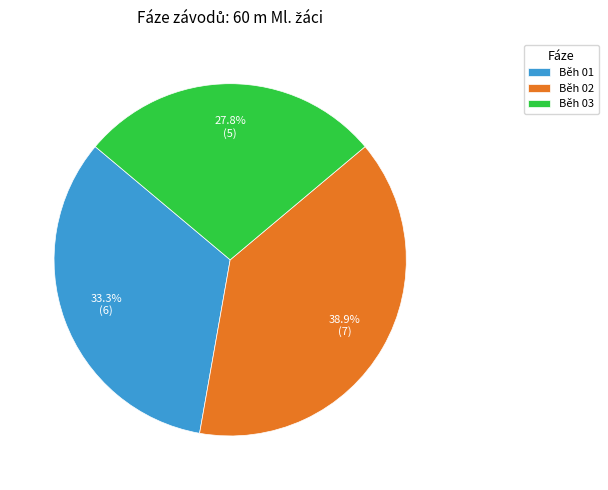

Is Běh 01 the majority of the pie?

No